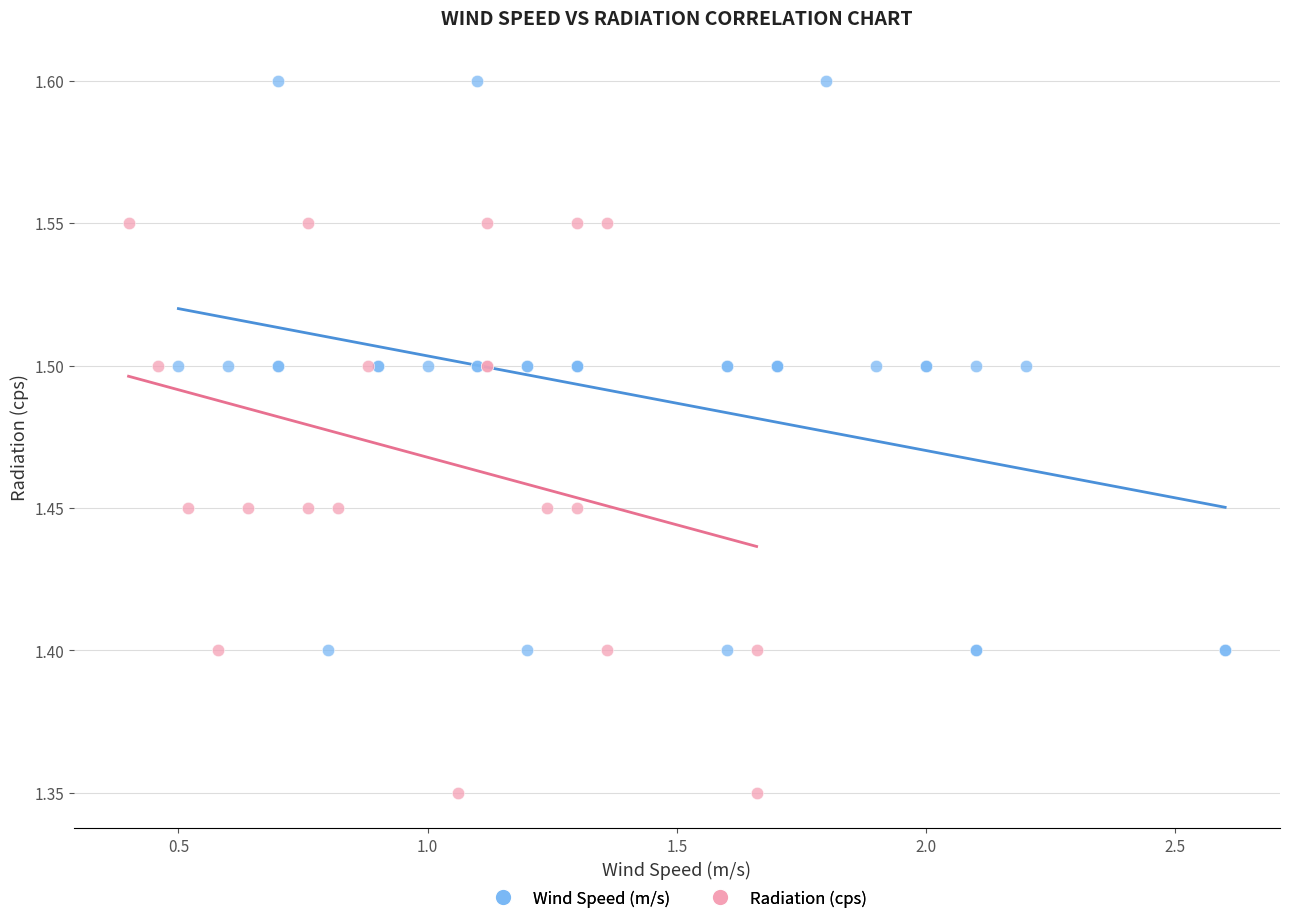

Which series reaches the minimum Y coordinate?

Radiation (cps)